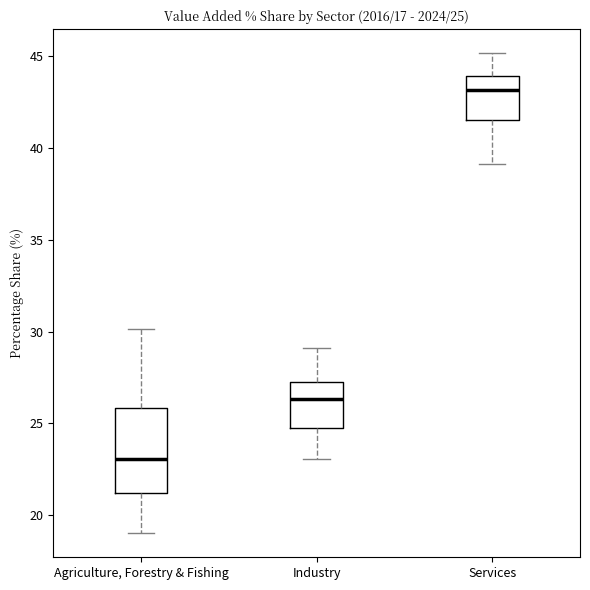

Which box's median line is the lowest?

Agriculture, Forestry & Fishing